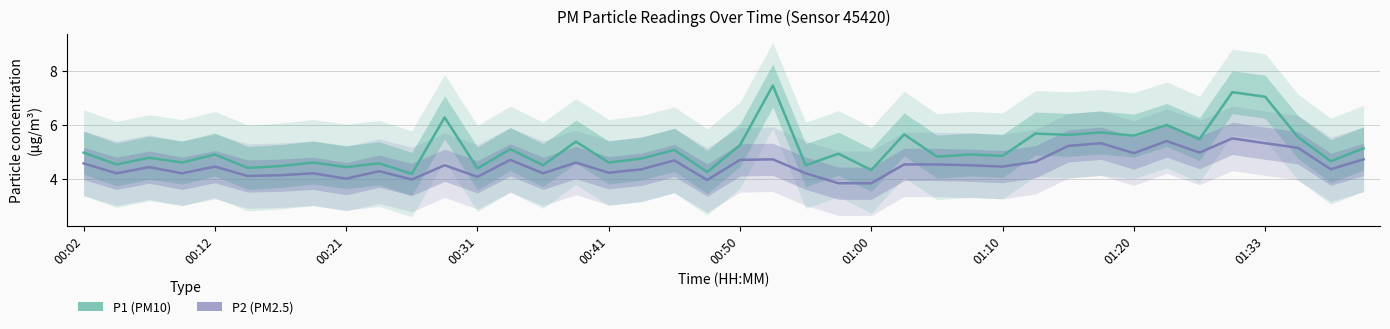

What is the difference between the maximum and minimum values in the P1 (PM10) series?

3.3